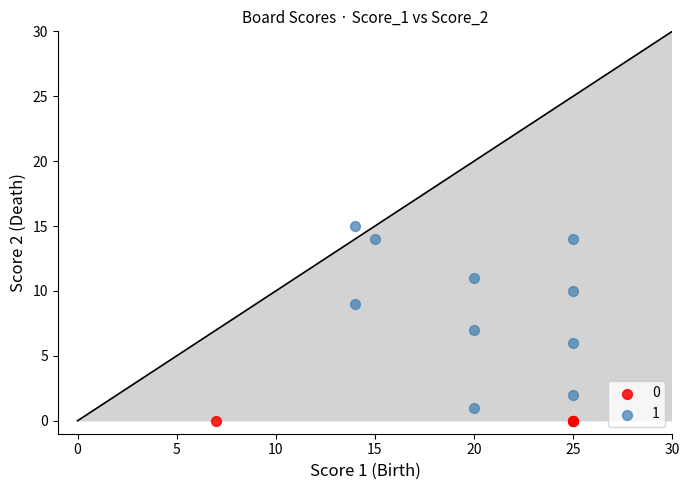

Which series contains the highest Y value?

1